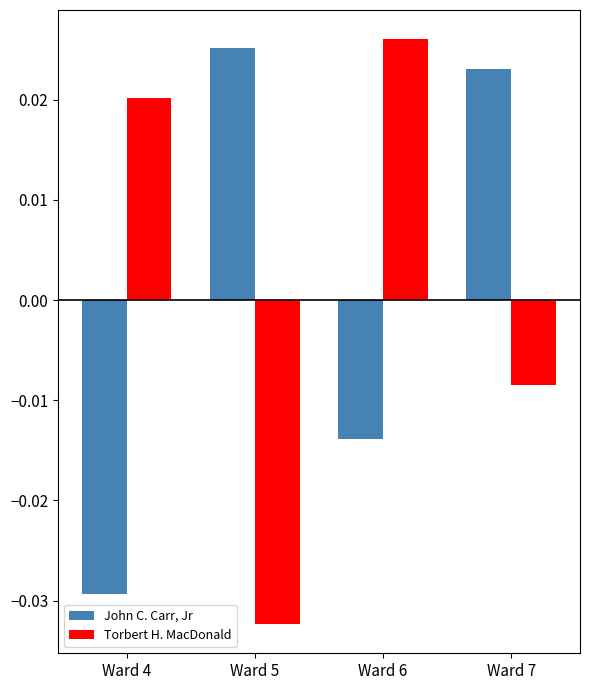

How many data points in Torbert H. MacDonald are above 0?

2